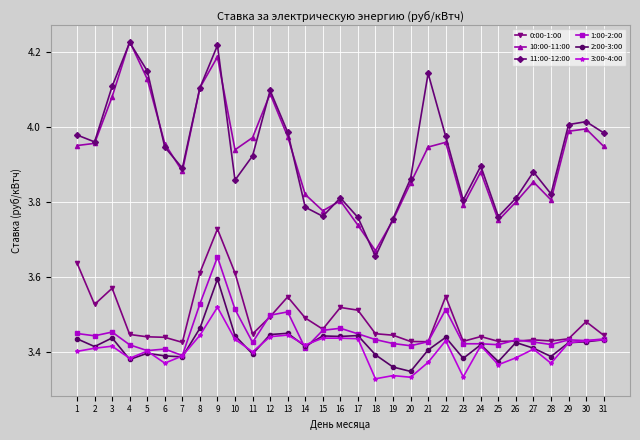

What is the total value across all series at 29?

21.7